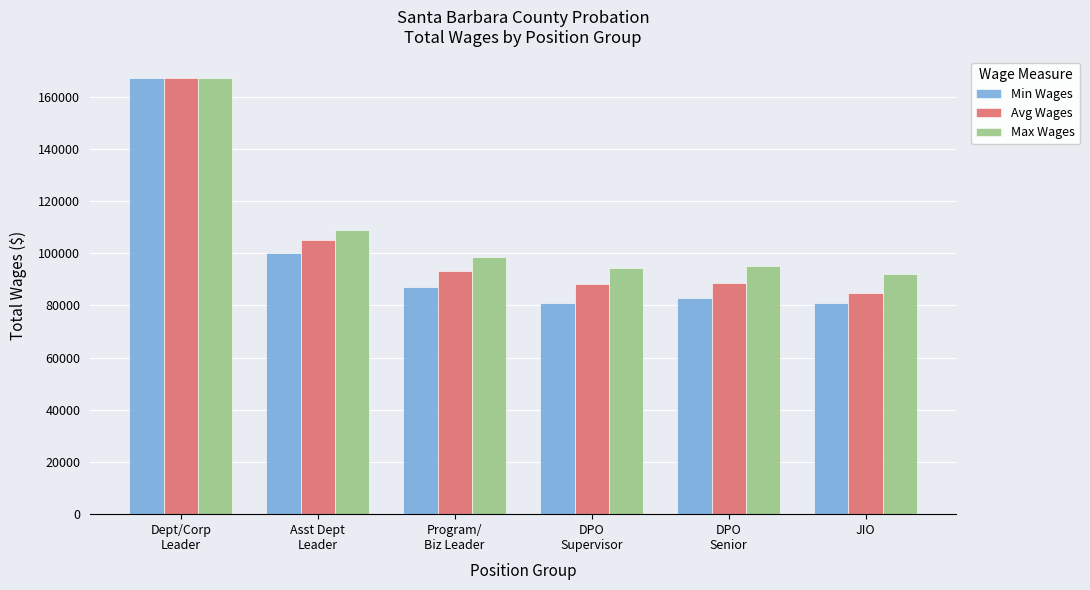

What is the sum of all Max Wages values?

655662.0